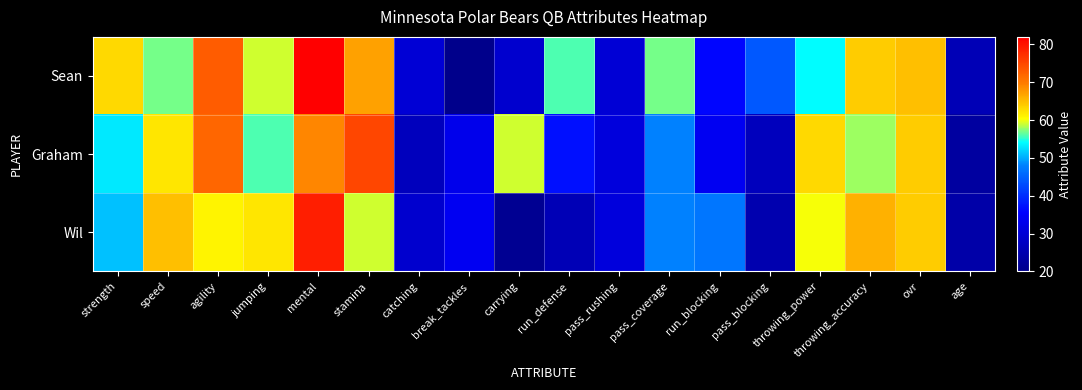

List the series in order of their peak value, lowest first.

Graham, Wil, Sean